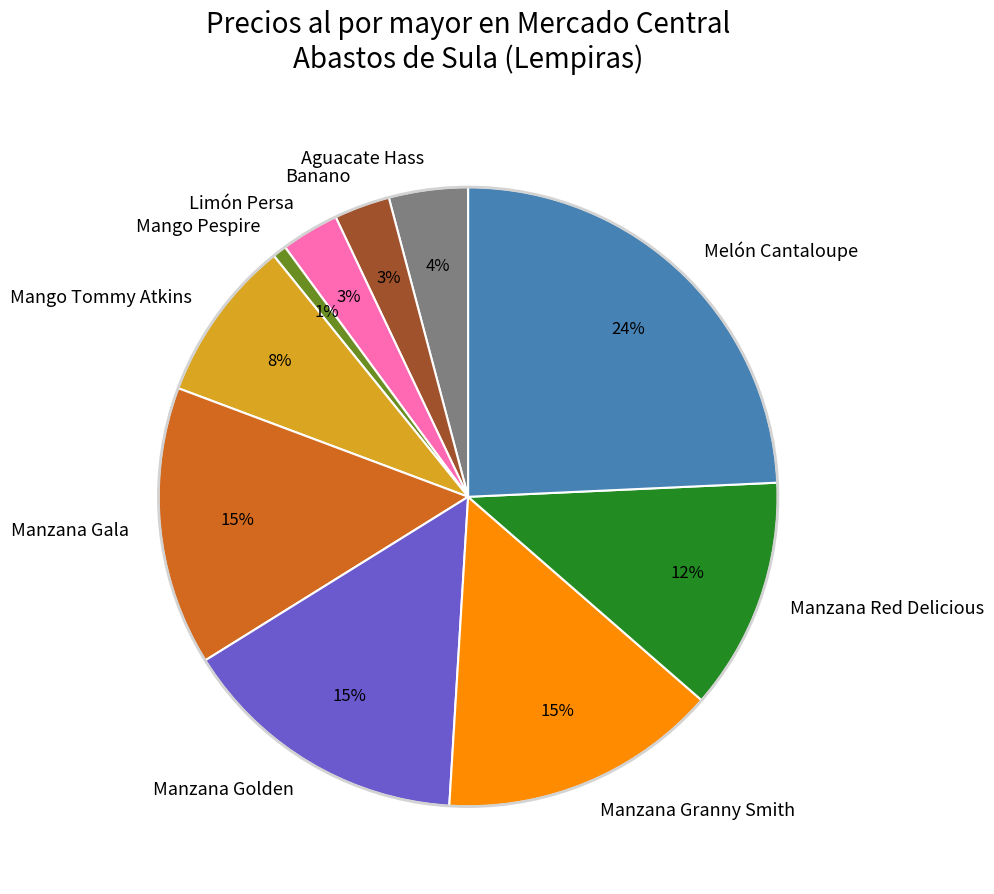

To the nearest percent, what portion does Manzana Red Delicious represent?

12%